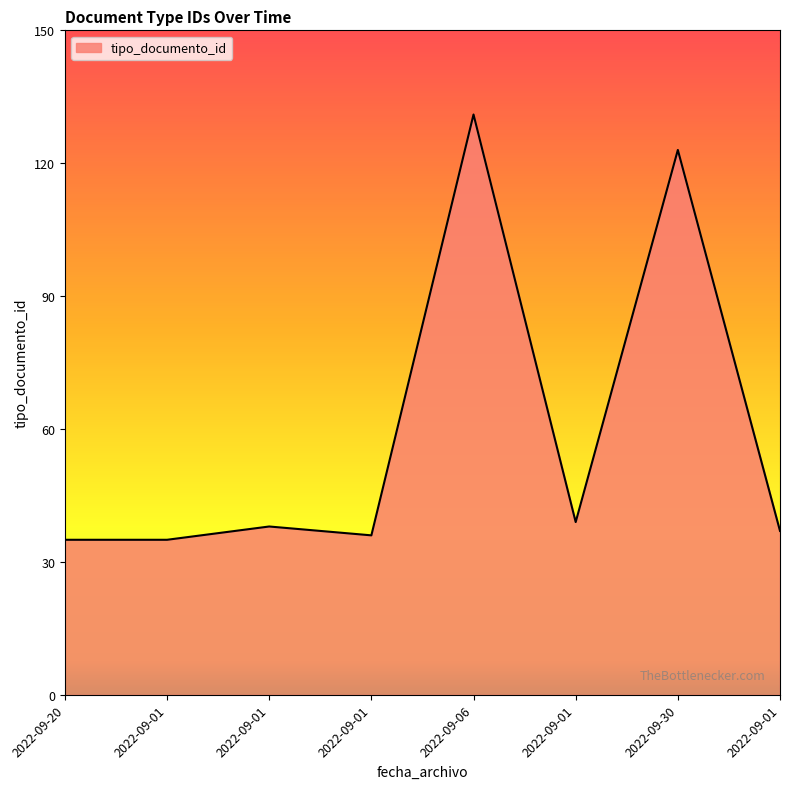

How many interior local peaks (higher than both neighbors) does the data have?

3